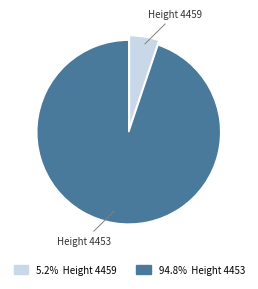

Is there a majority slice in this chart?

Yes